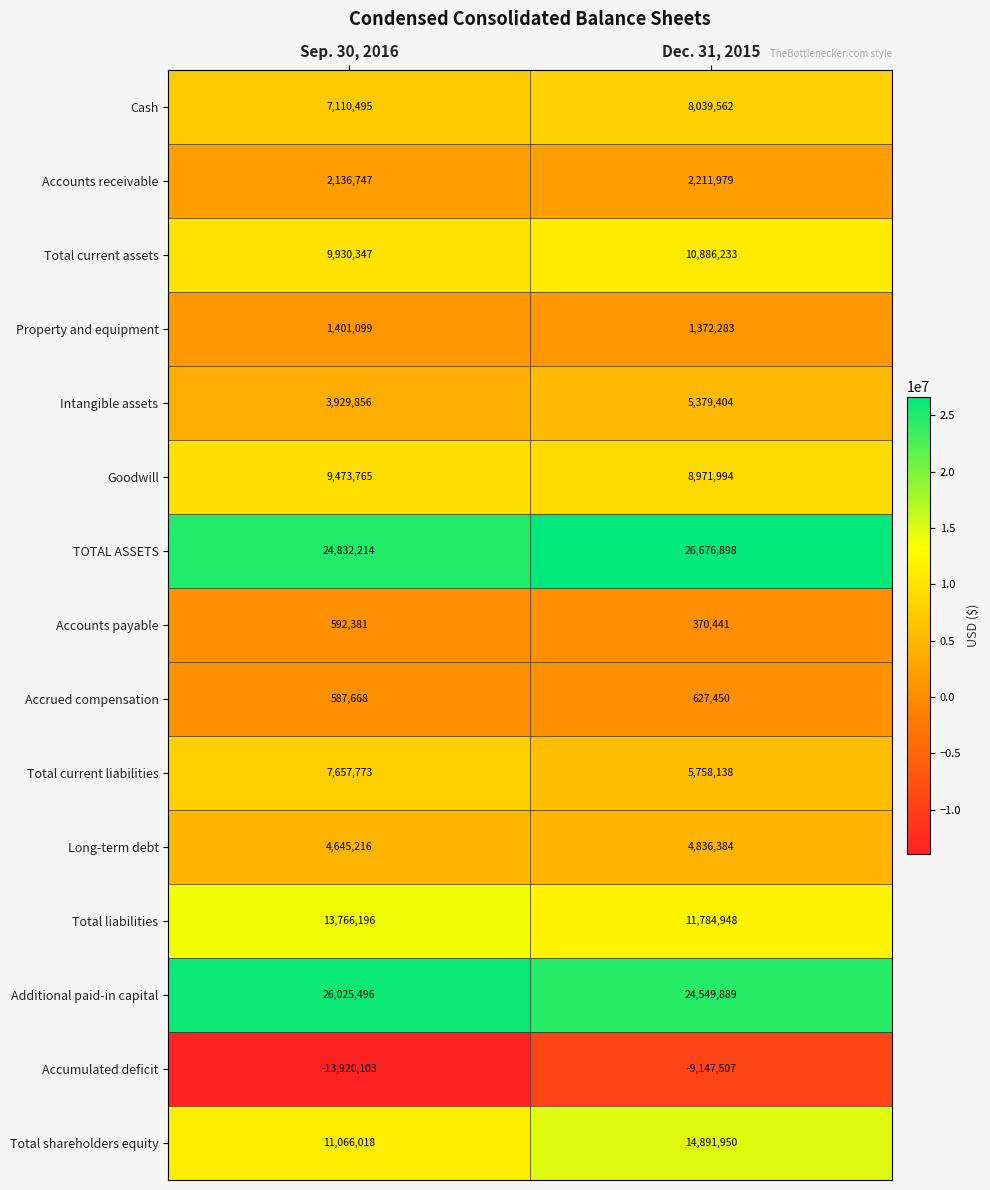

How many values in the Total liabilities series are below 13766196?

1